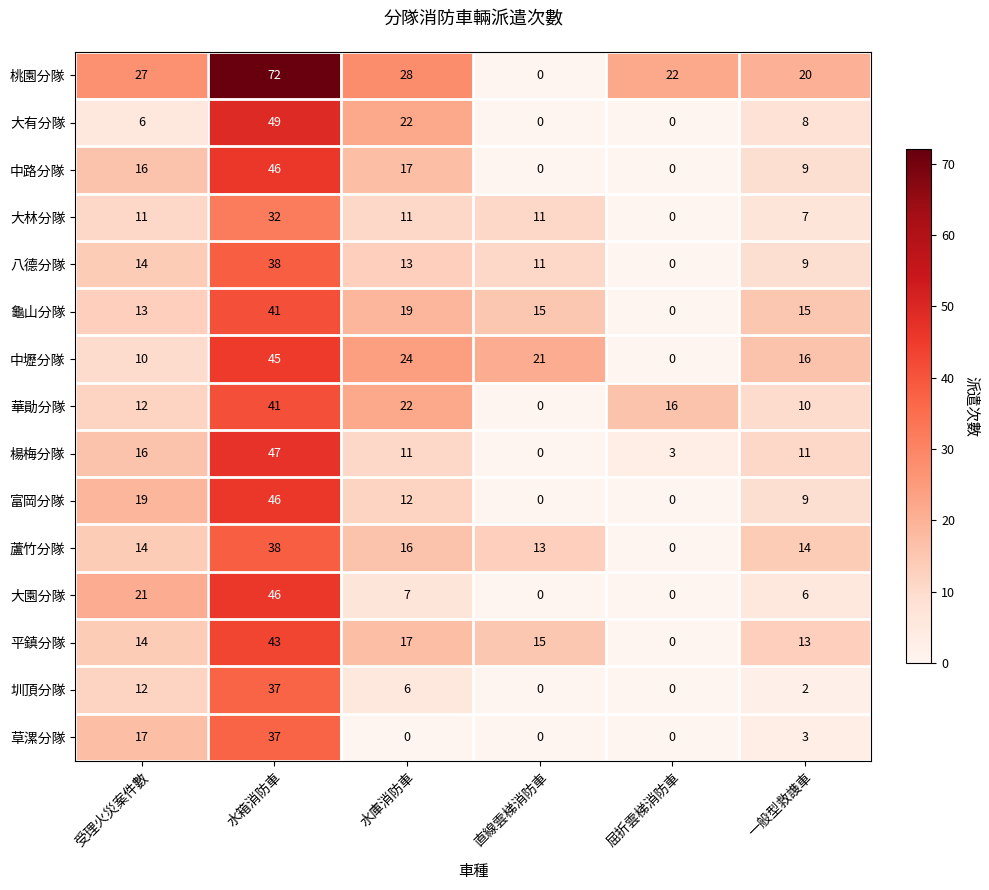

What is the average value of the 中壢分隊 series?

19